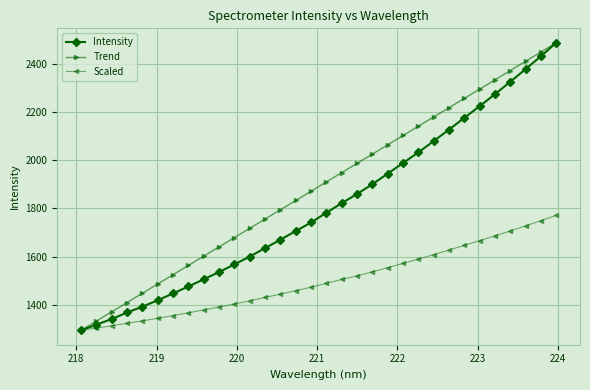

What is the sum of all Scaled values?

47998.0